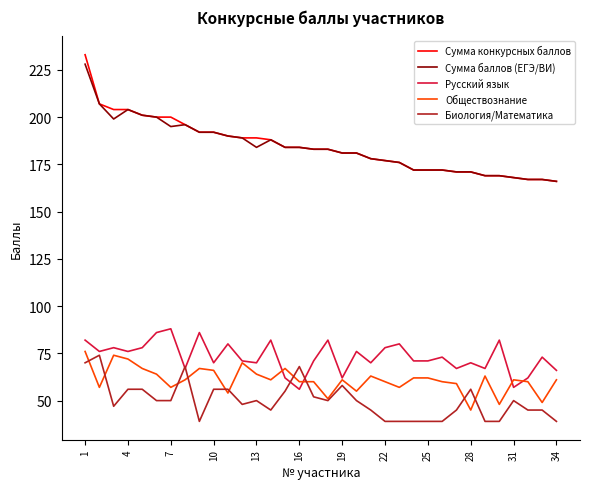

True or false: Сумма конкурсных баллов and Русский язык cross at least once.

False